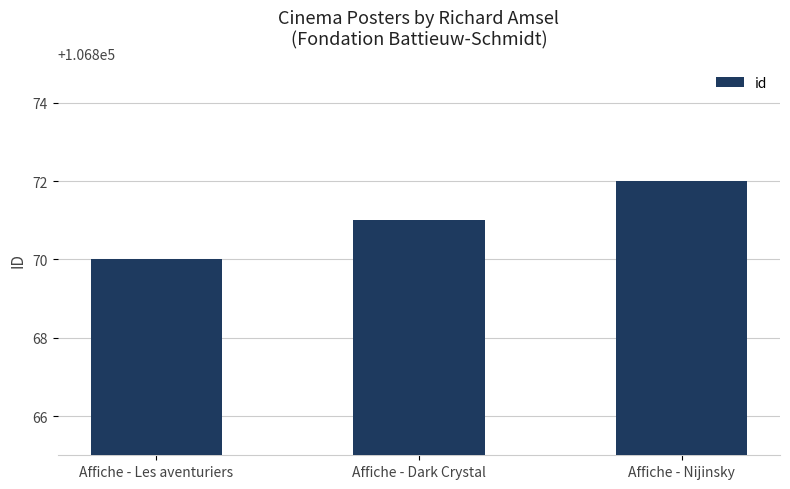

What is the label of the 1st bar from the left?

Affiche - Les aventuriers